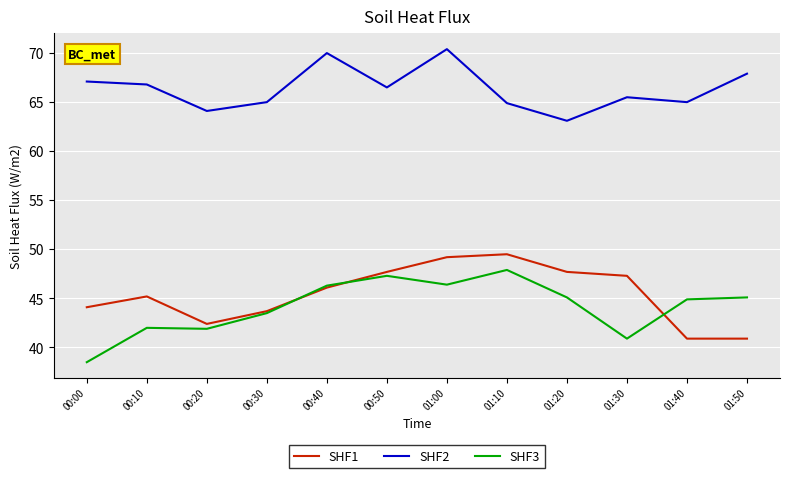

At which category is the sum across all series the highest?

01:00